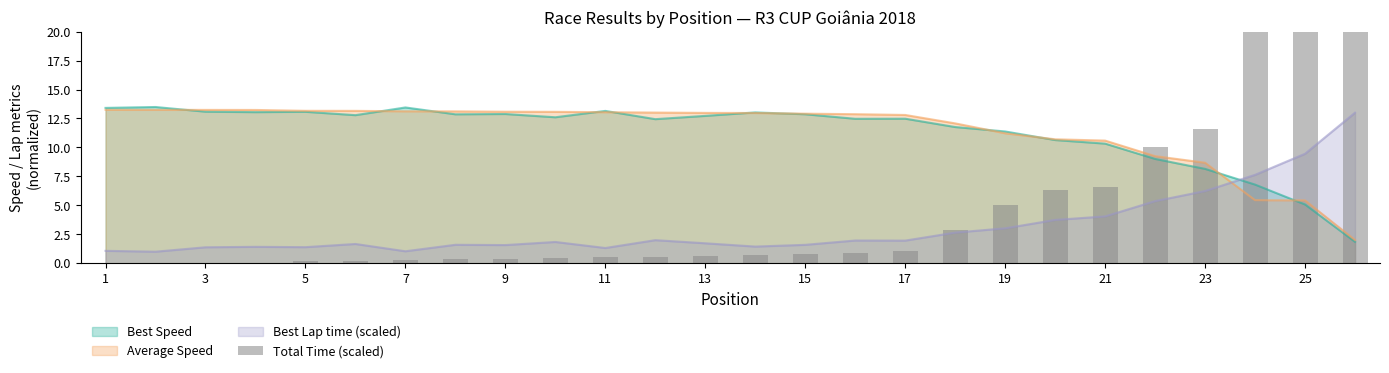

The value of Average Speed at 19 is 5.4. True or false?

False